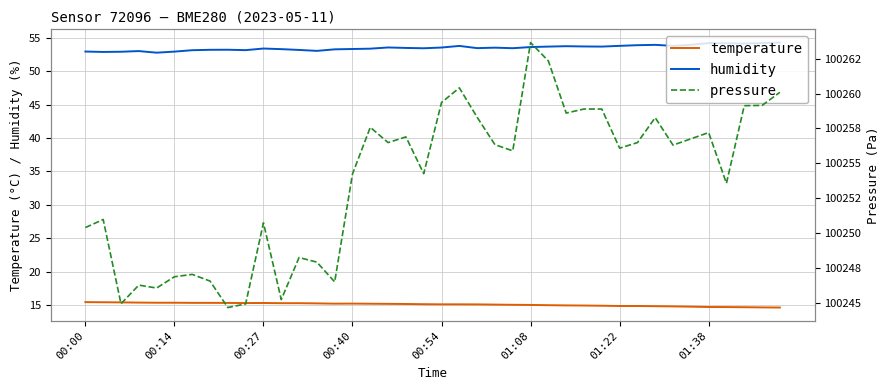

How many data points in pressure are less than 100256?

19